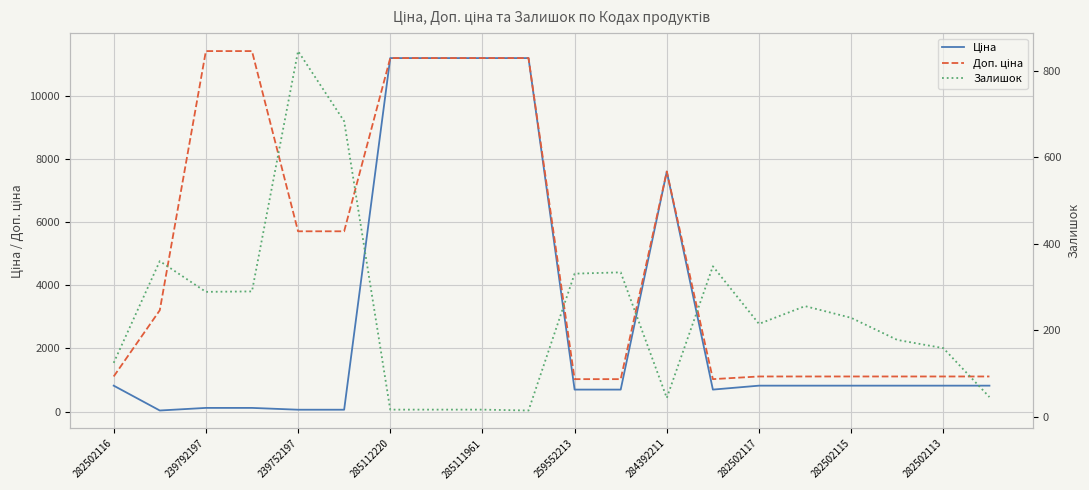

True or false: Доп. ціна and Ціна intersect in this chart.

False